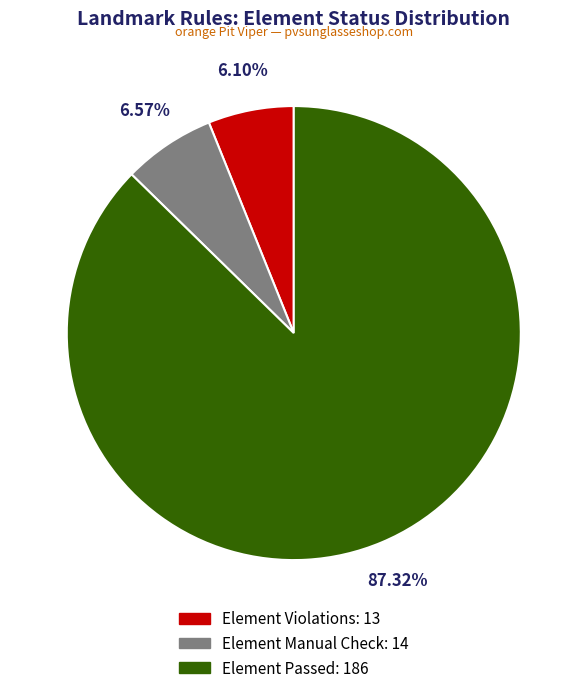

Count the number of slices in the pie.

3